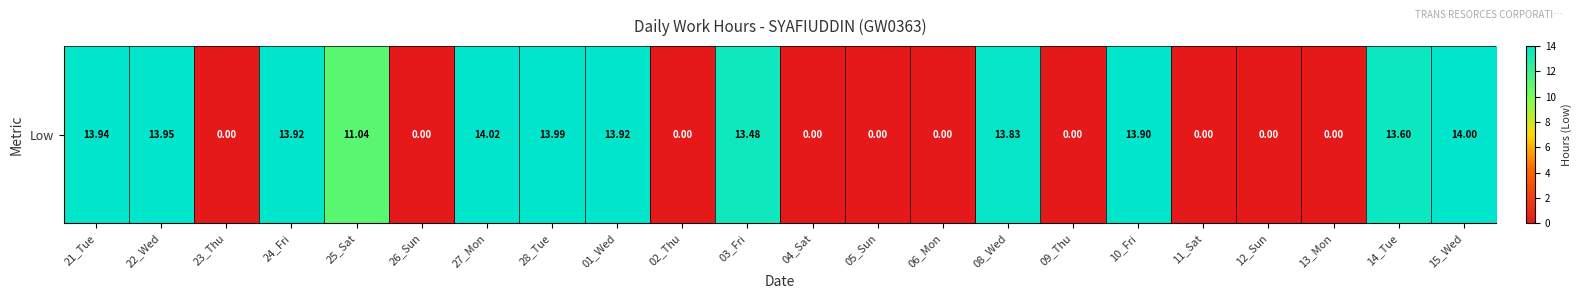

Rank the categories by value from lowest to highest.

23_Thu, 26_Sun, 02_Thu, 04_Sat, 05_Sun, 06_Mon, 09_Thu, 11_Sat, 12_Sun, 13_Mon, 25_Sat, 03_Fri, 14_Tue, 08_Wed, 10_Fri, 24_Fri, 01_Wed, 21_Tue, 22_Wed, 28_Tue, 15_Wed, 27_Mon